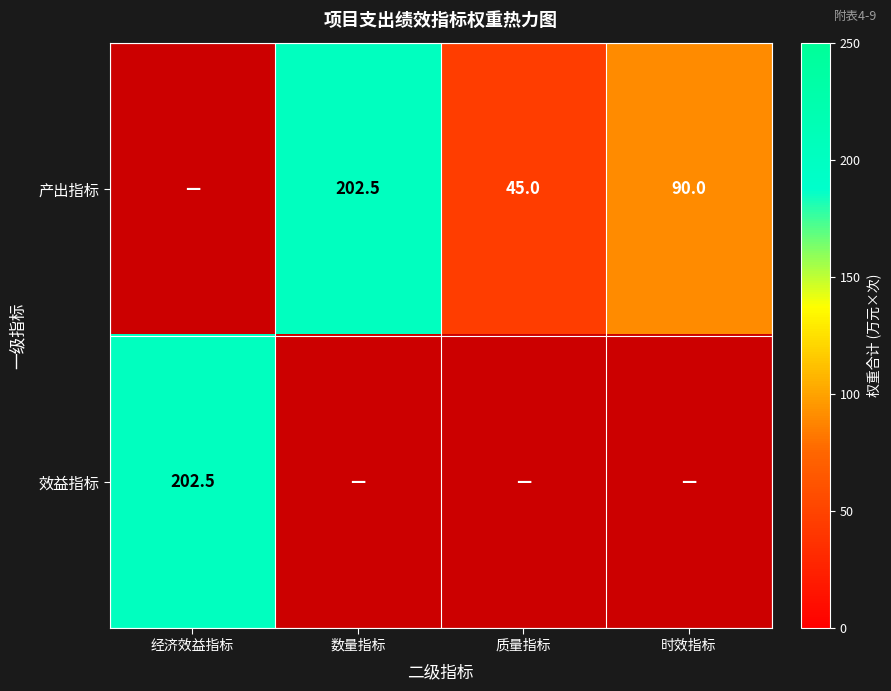

The value of 效益指标 at 经济效益指标 is 202.5. True or false?

True